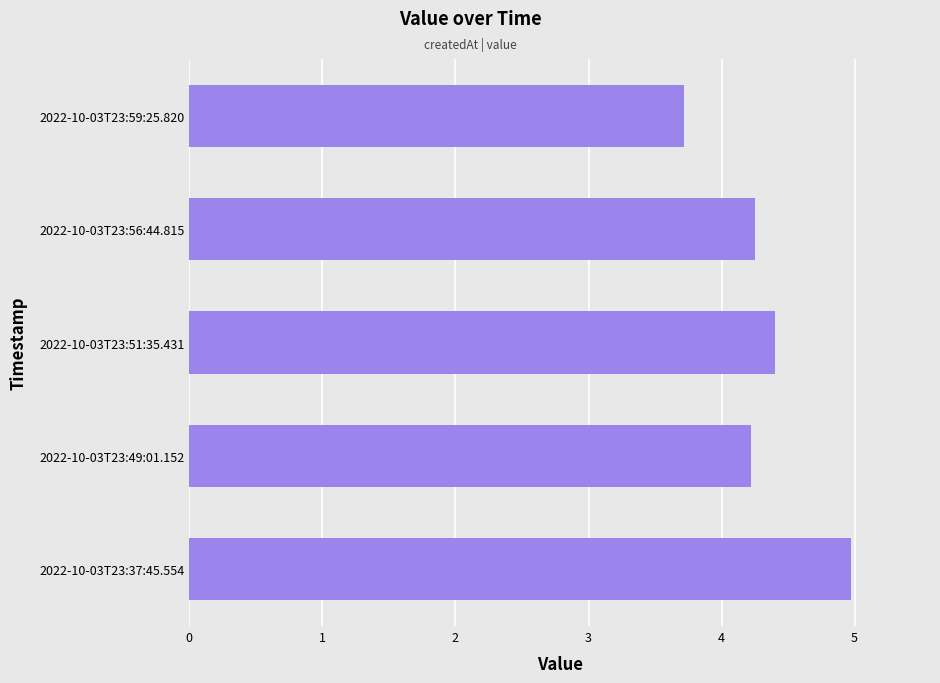

What is the average value?

4.3